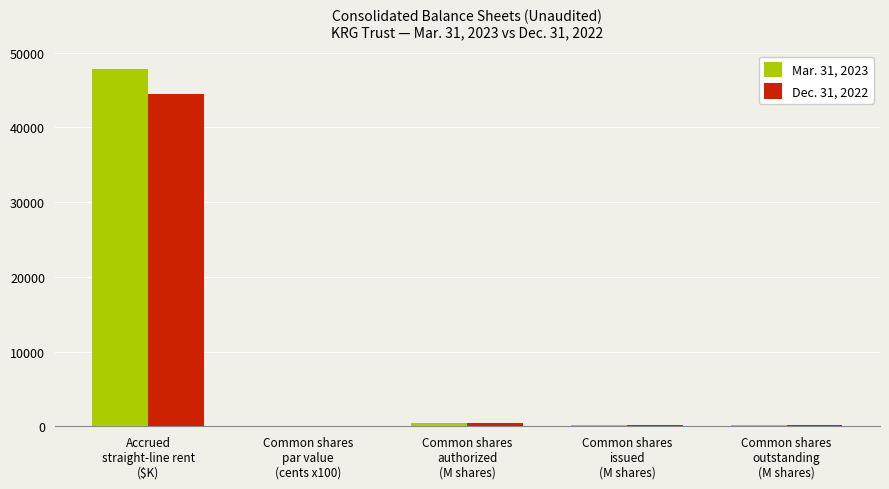

What is the sum of all Mar. 31, 2023 values?

48792.7